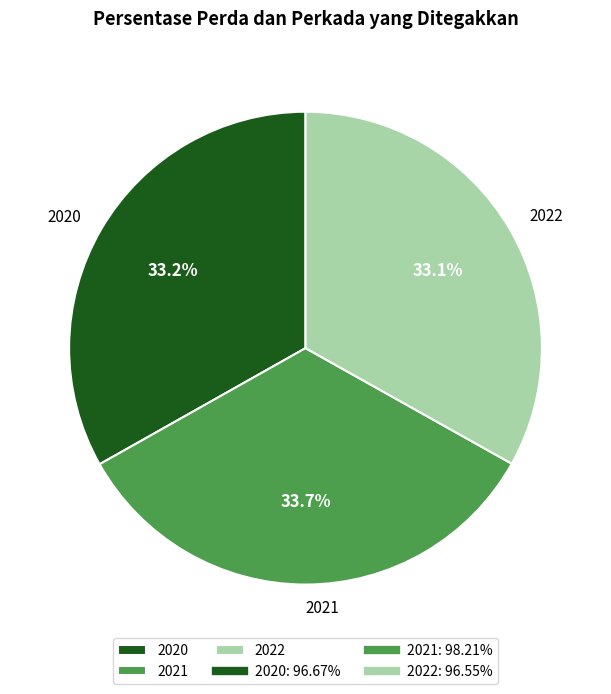

What is the ratio of the value at 2021 to the value at 2020?

1.0